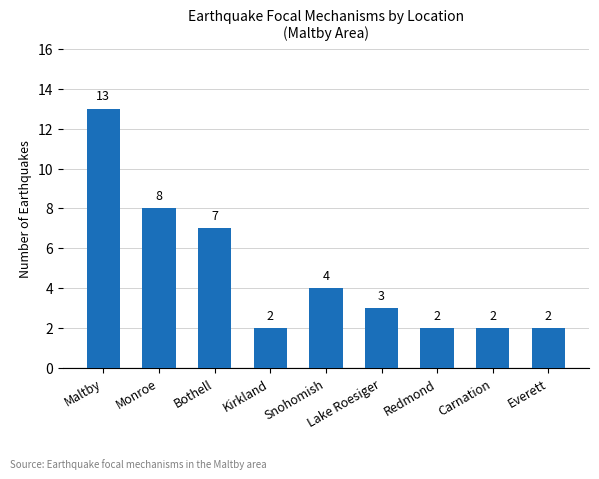

What is the label of the 2nd bar from the right?

Carnation